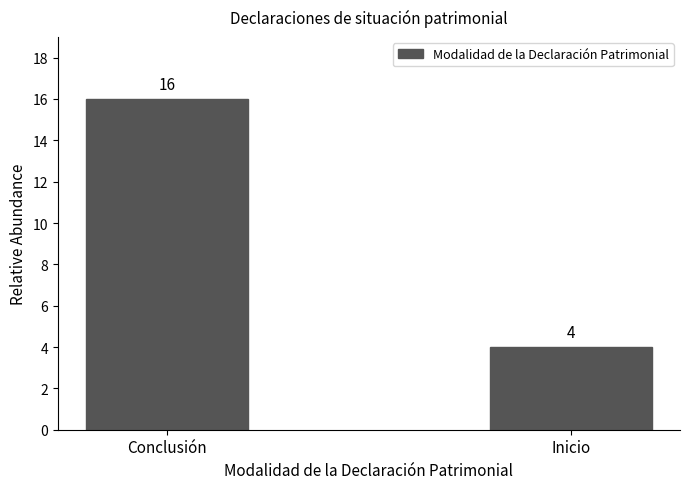

Reading left to right, list all the values displayed in this chart.

Conclusión=16	Inicio=4